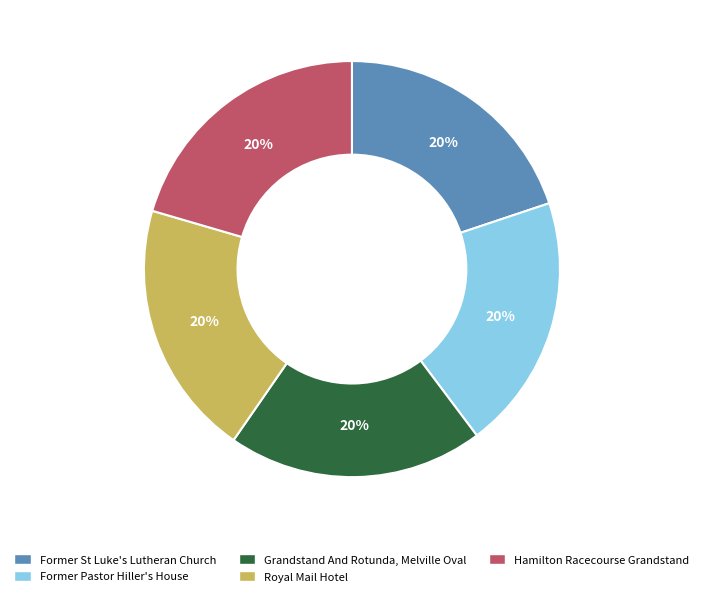

Does any single category account for the majority?

No